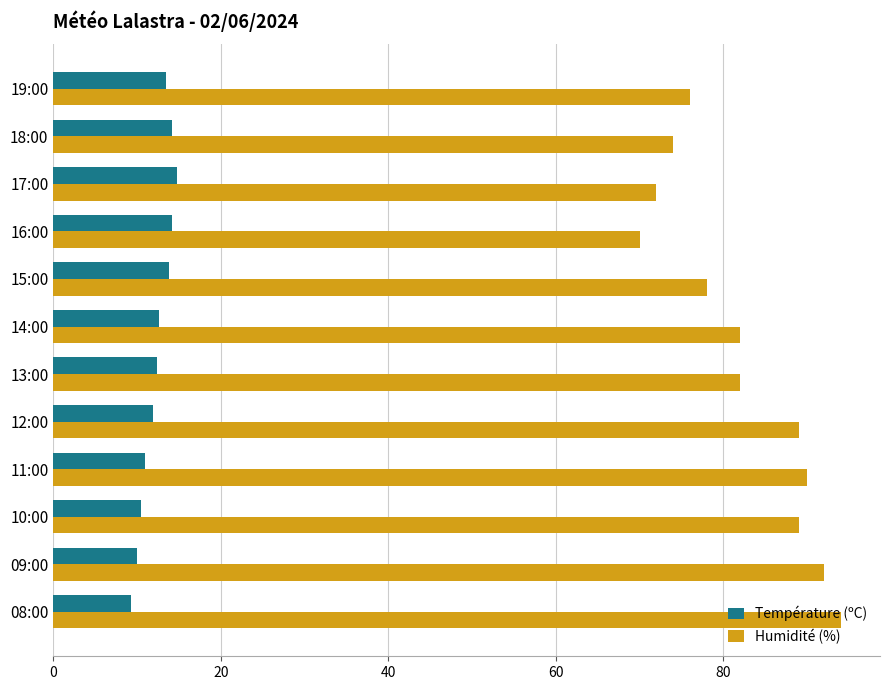

What are all the series names shown in the legend?

Température (ºC), Humidité (%)